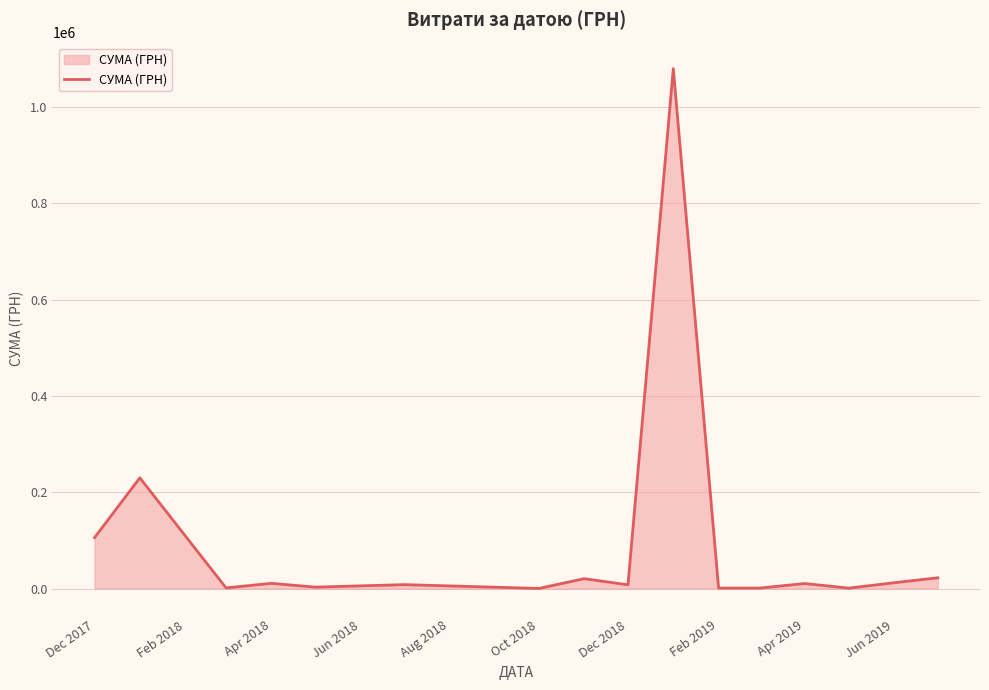

What is the maximum value shown in the chart?

1079712.4